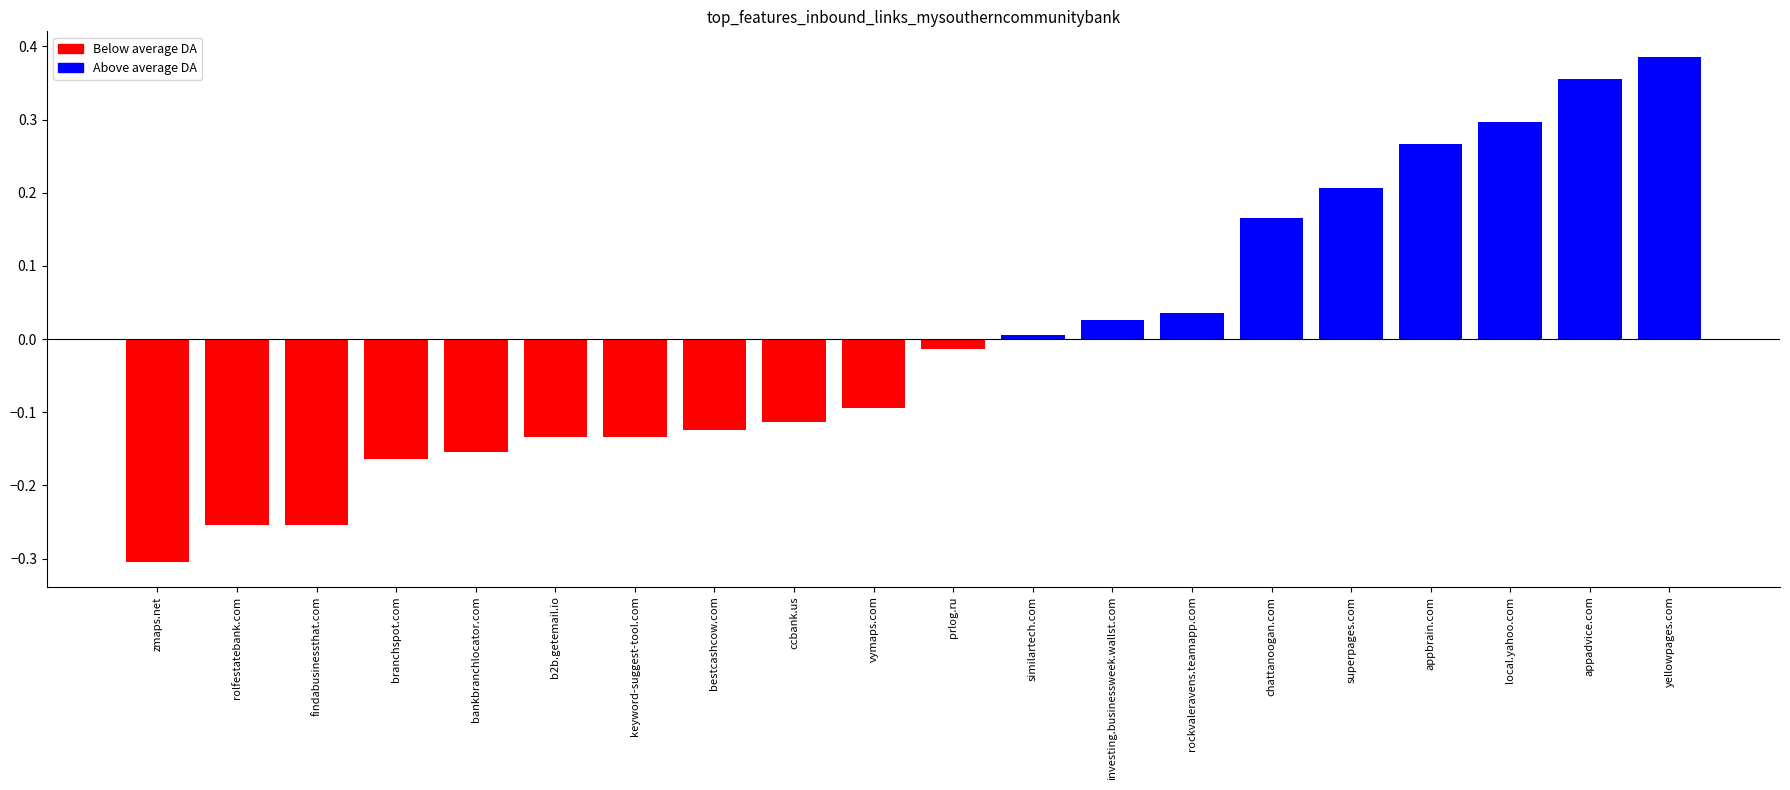

Does the chart contain any negative values?

Yes